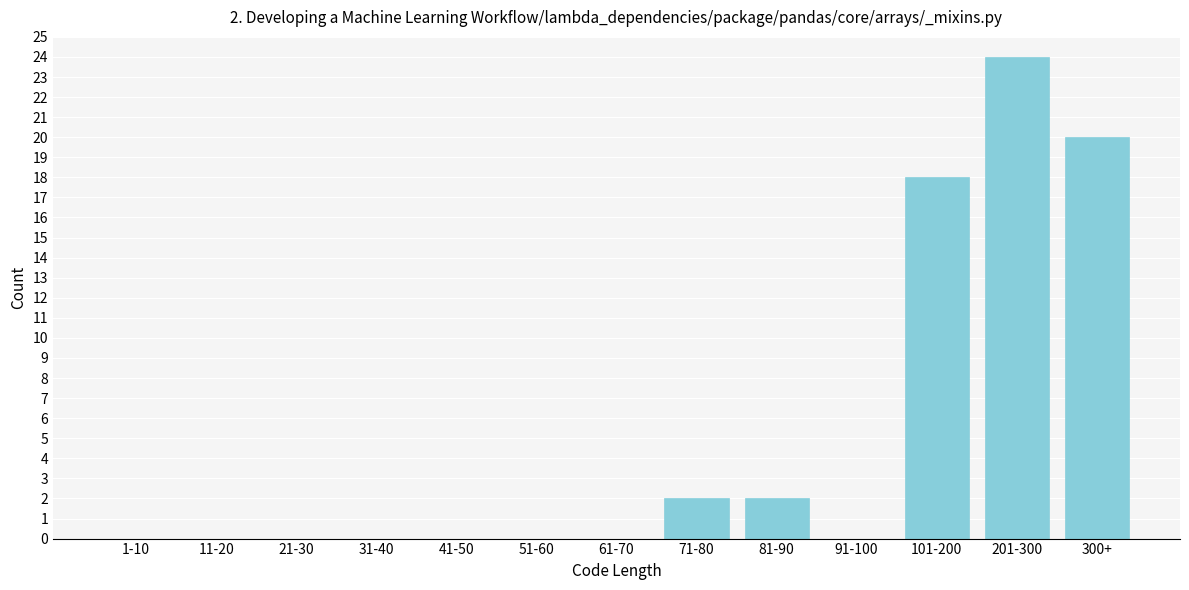

Reading left to right, extract all data points from this chart.

1-10=0	11-20=0	21-30=0	31-40=0	41-50=0	51-60=0	61-70=0	71-80=2	81-90=2	91-100=0	101-200=18	201-300=24	300+=20